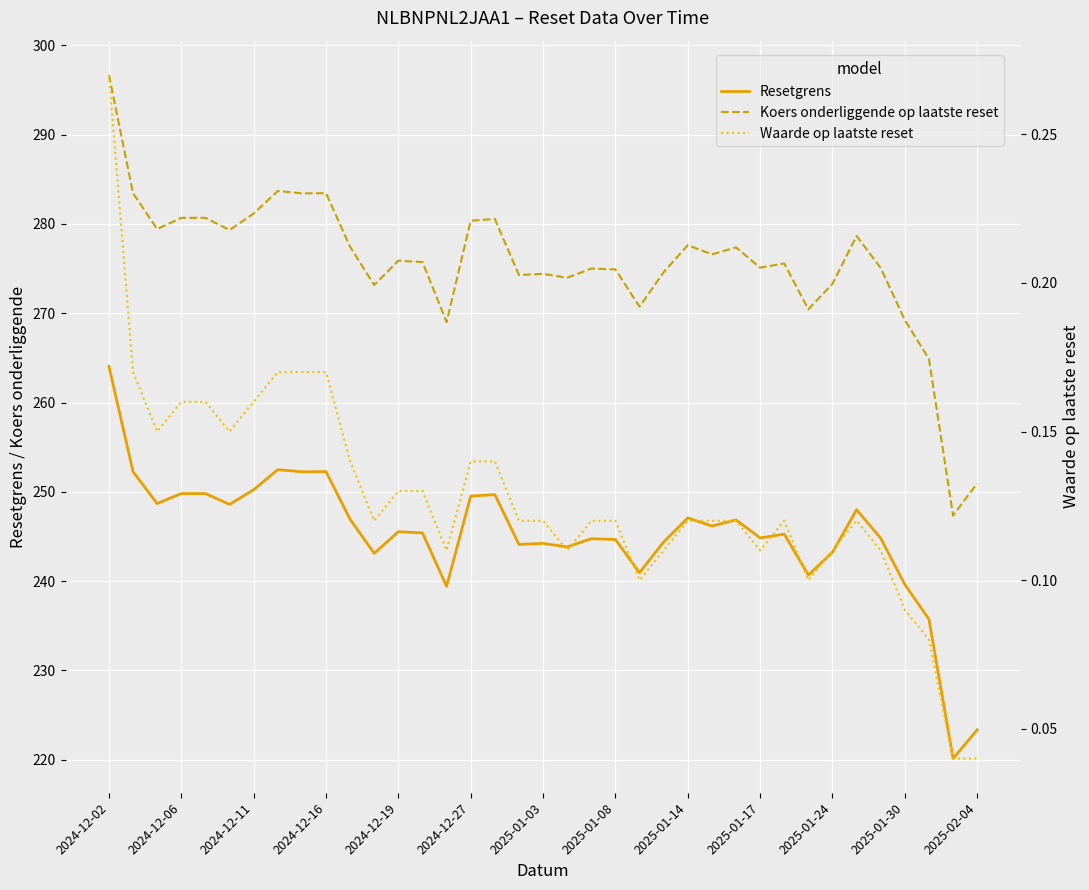

Which category has the highest value in the Waarde op laatste reset series?

2024-12-02